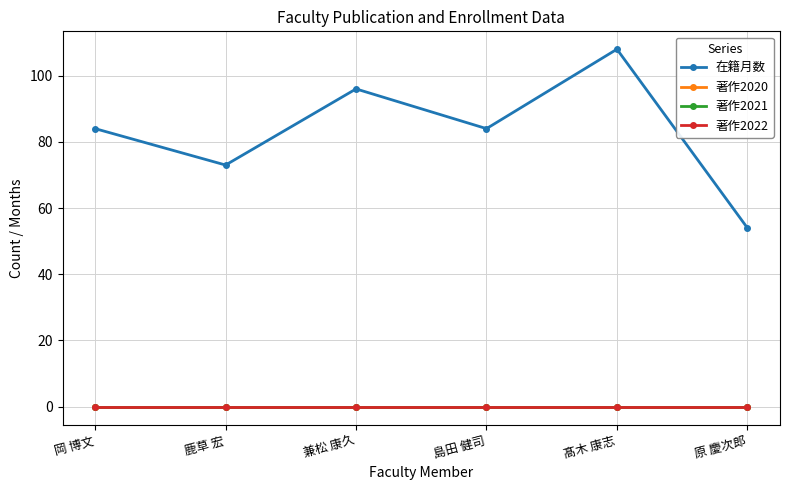

Does the chart have visible grid lines?

Yes